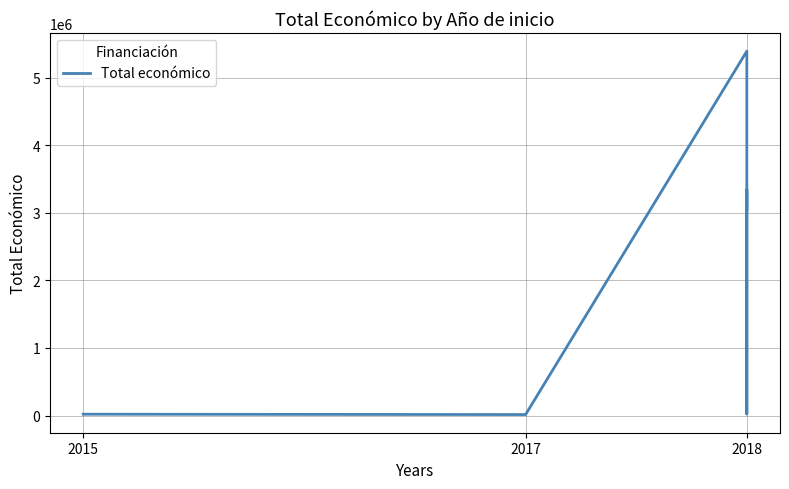

What is the average value?

1973872